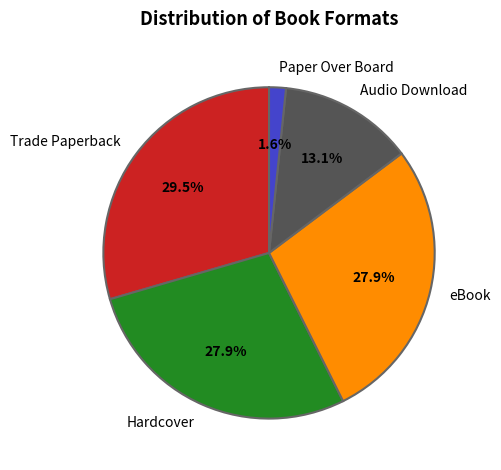

How many slices are in this pie chart?

5